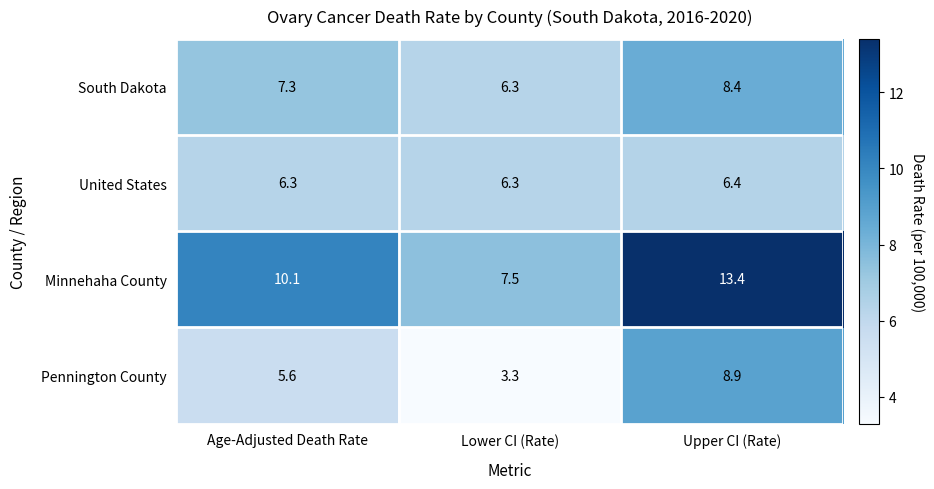

What is the difference between the highest and lowest values at Upper CI (Rate)?

7.0